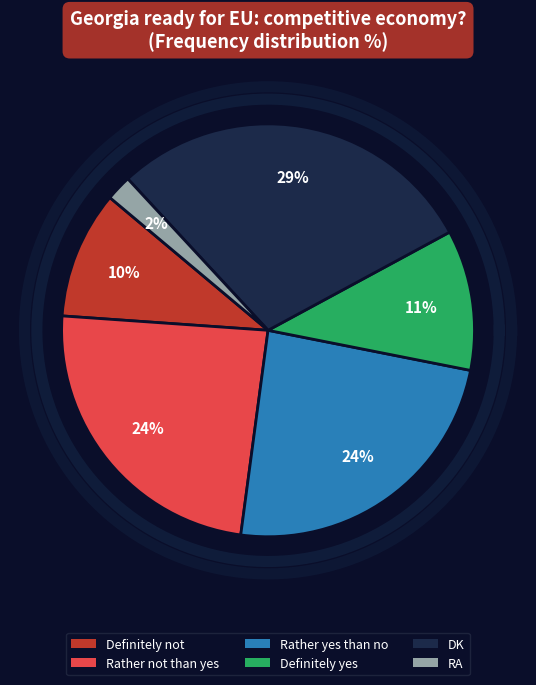

Which category has the biggest portion of the pie?

DK